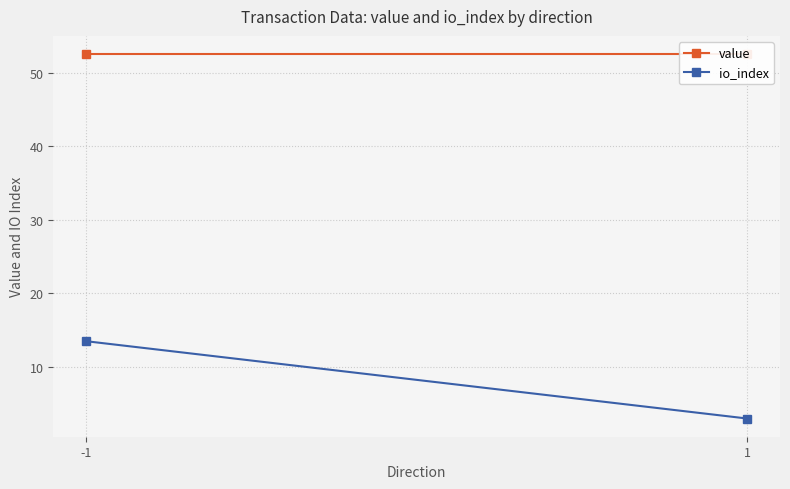

Reading left to right, extract all data points from this chart.

value: -1=52.5	1=52.5
io_index: -1=13.5	1=3.0